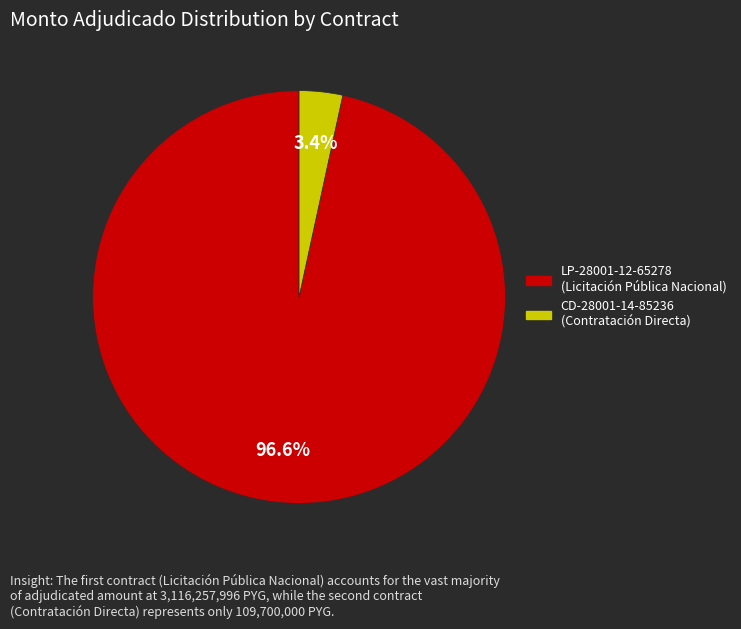

Does any single category account for the majority?

Yes